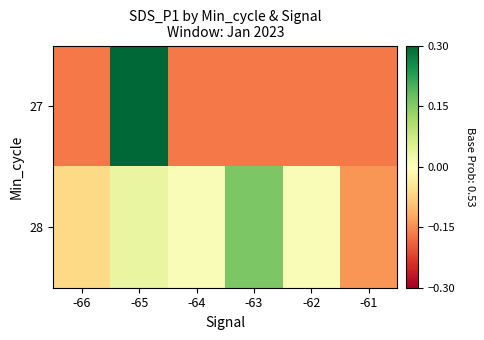

List the series in order of their overall mean, lowest first.

28, 27